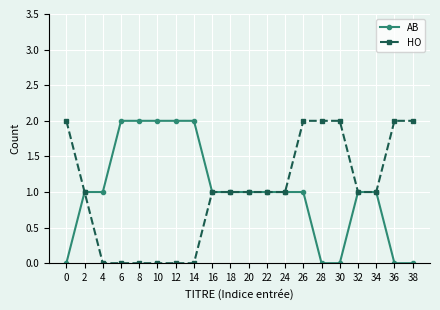

Is this an area chart (filled region under the line)?

No